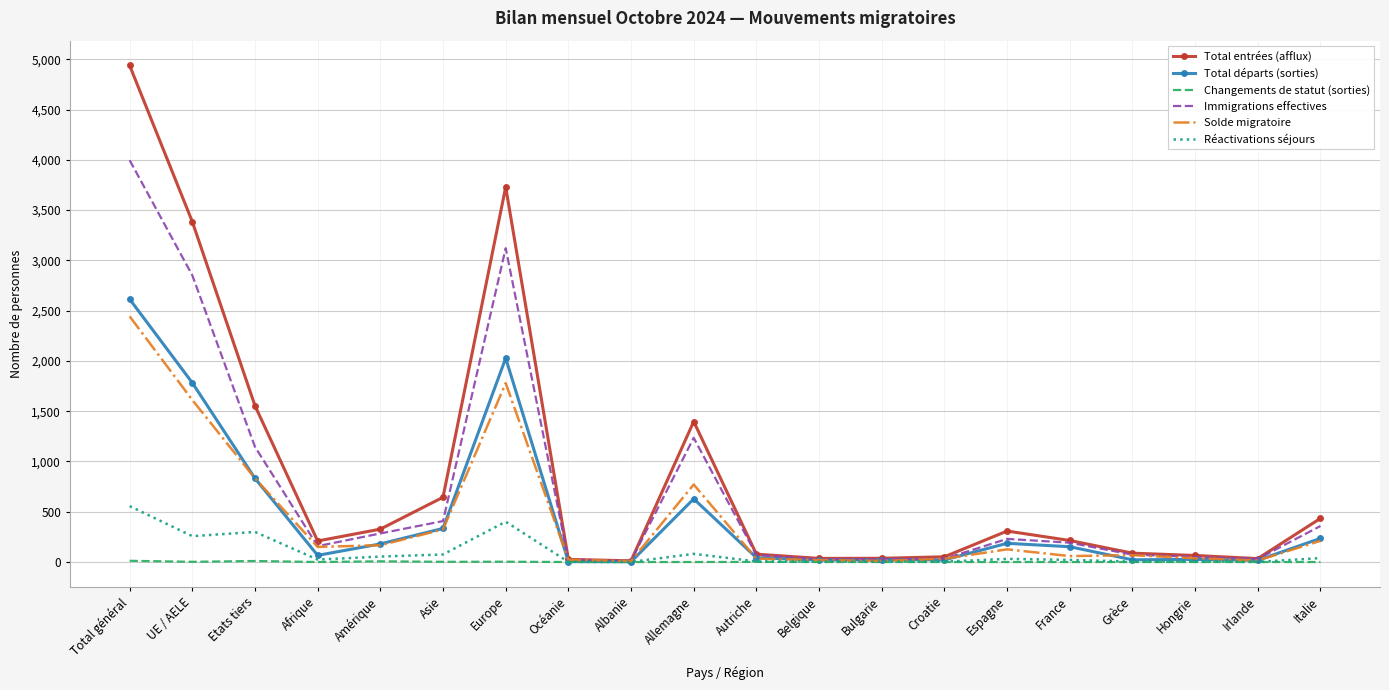

The value of Immigrations effectives at Europe is 4786. True or false?

False